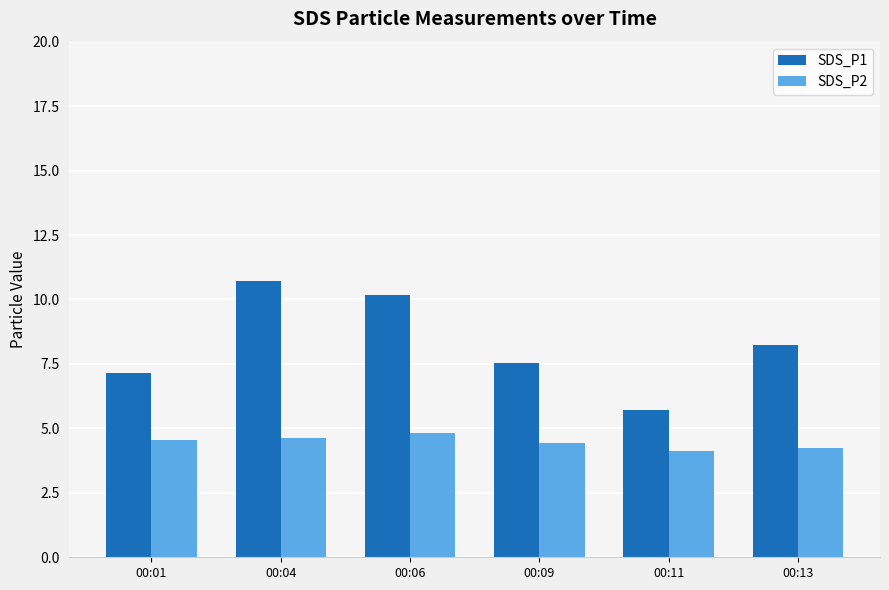

What is the total value across all series at 00:04?

15.3